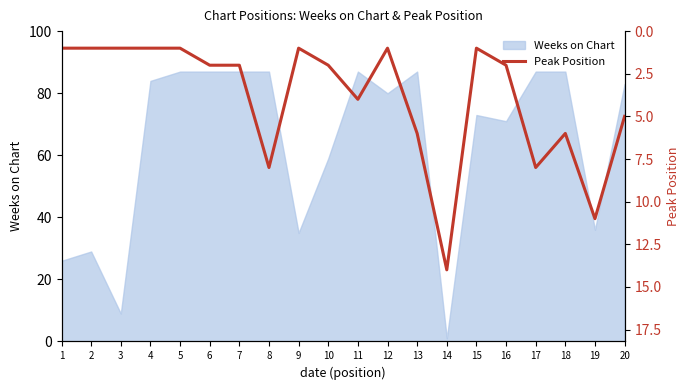

How many data points are above 2?

8